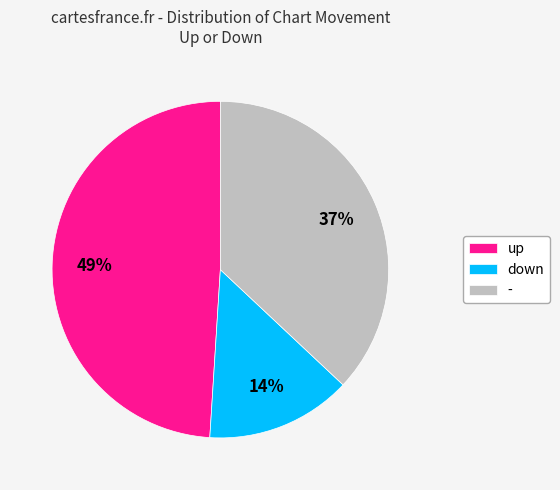

The up slice represents 54% of the pie. True or false?

False